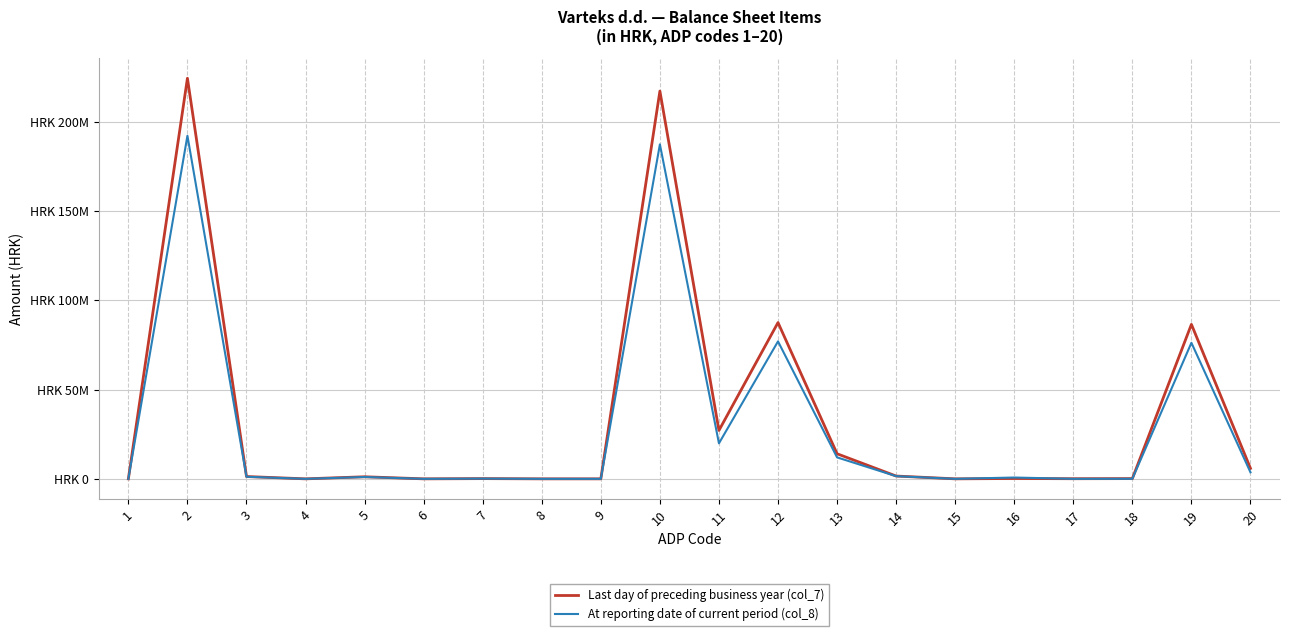

Does the chart have visible grid lines?

Yes